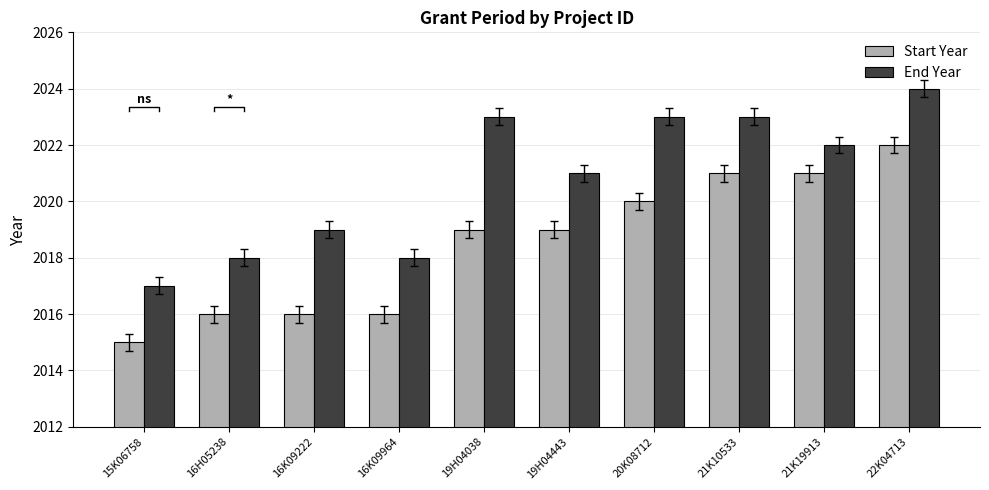

Is it true that Start Year equals 2021 at 21K19913?

True